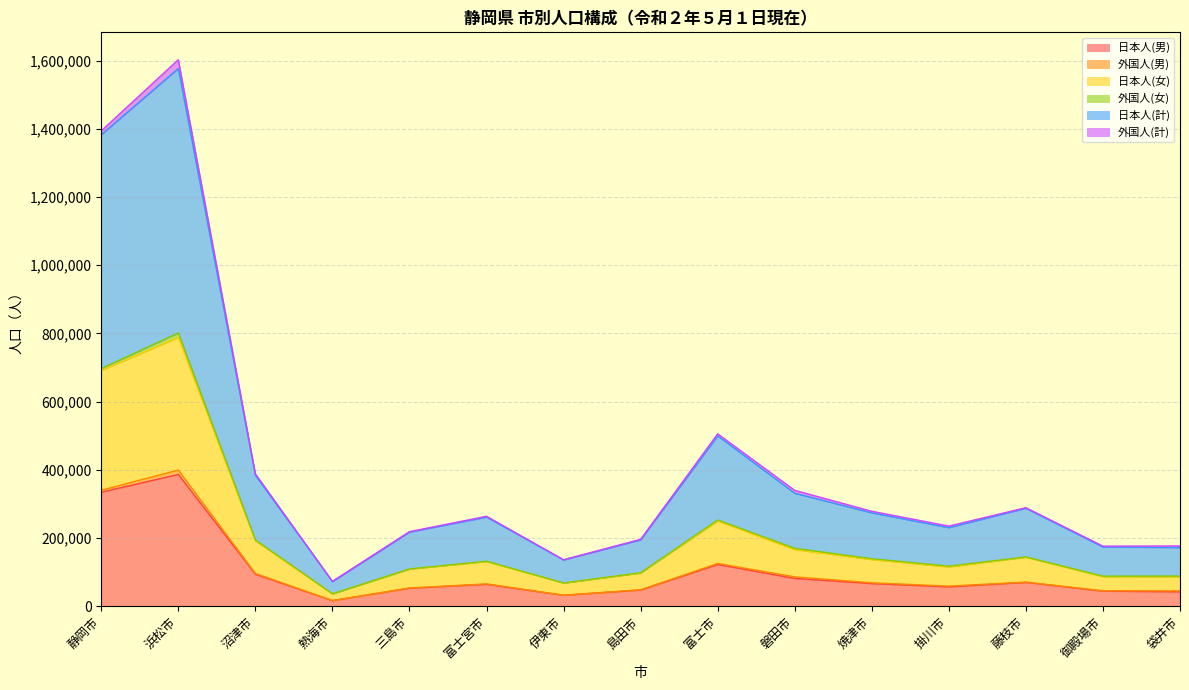

At how many categories does at least one series exceed 1293584?

2